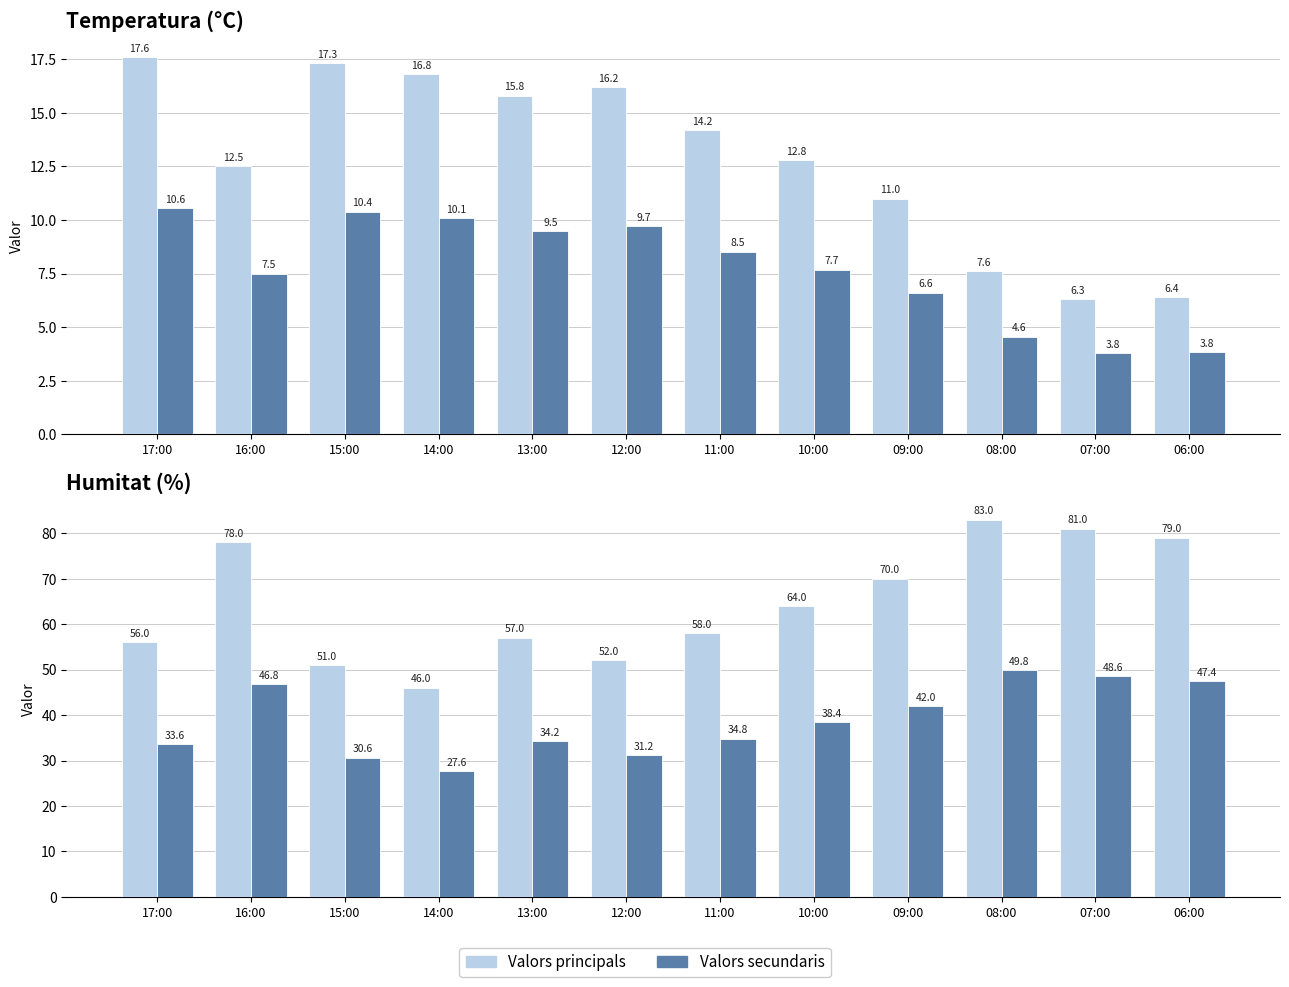

Which series has the largest range (max minus min)?

Valors principals